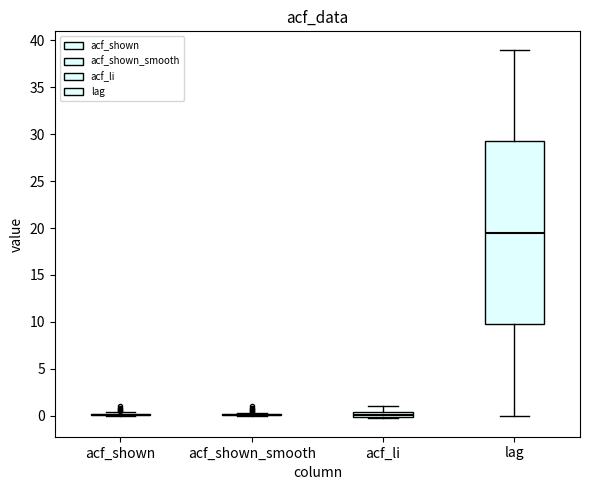

Comparing the boxes themselves (not the whiskers), which one is the tallest?

lag